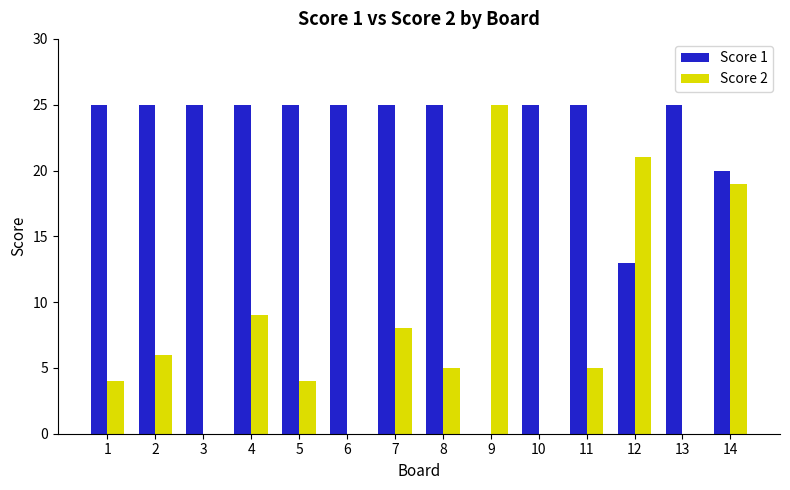

At which category is the sum across all series the highest?

14